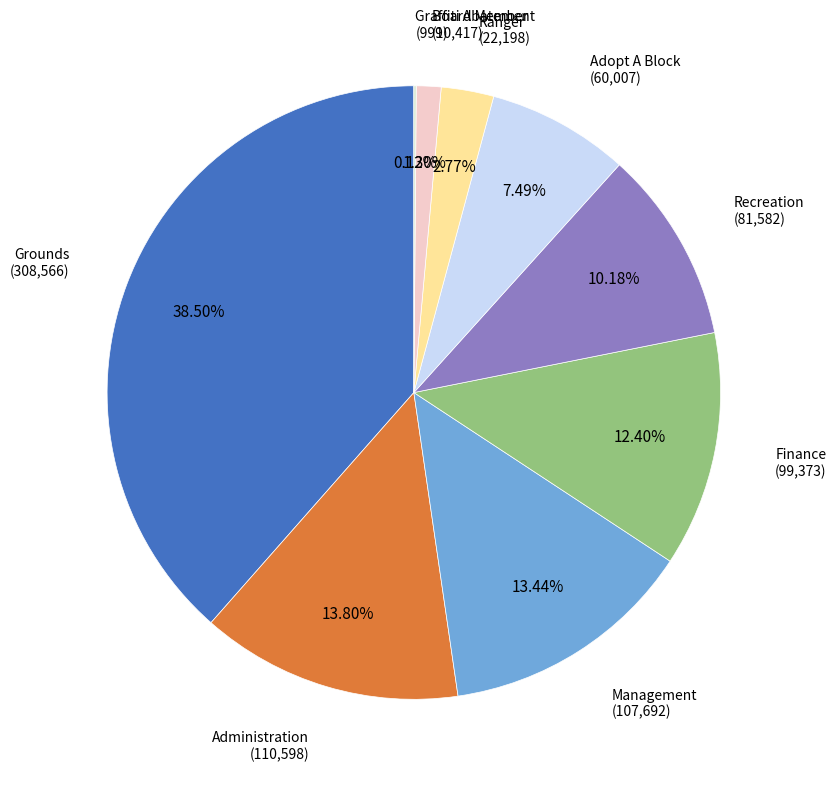

Is there any slice that represents more than half of the pie?

No